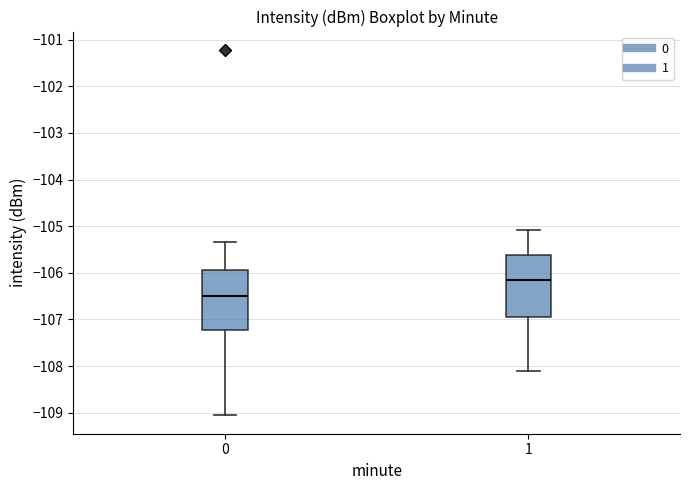

Where does the median line of the box at x = 0 sit on the y-axis? The values are not printed on the chart, so give them approximately, as read against the axis.

-106.5